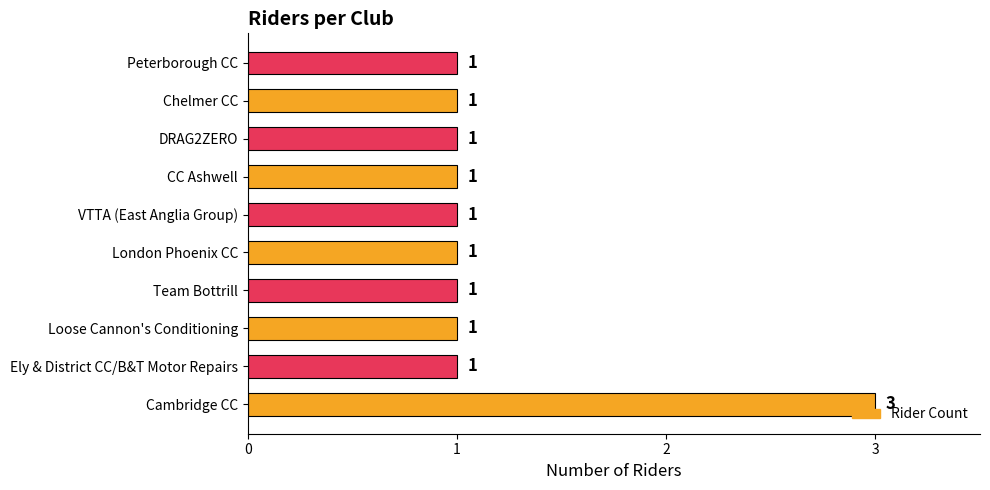

Approximately how many times larger is the value at London Phoenix CC compared to Team Bottrill?

1.0